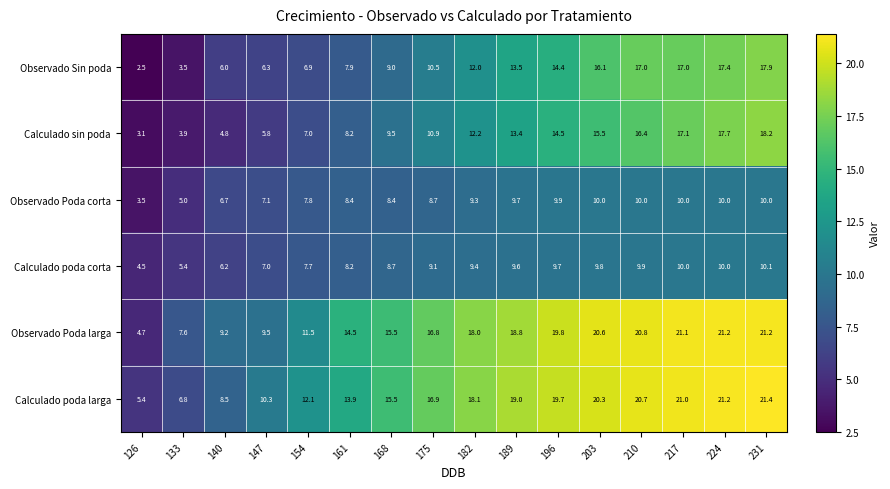

What is the total value across all series at 126?

23.7